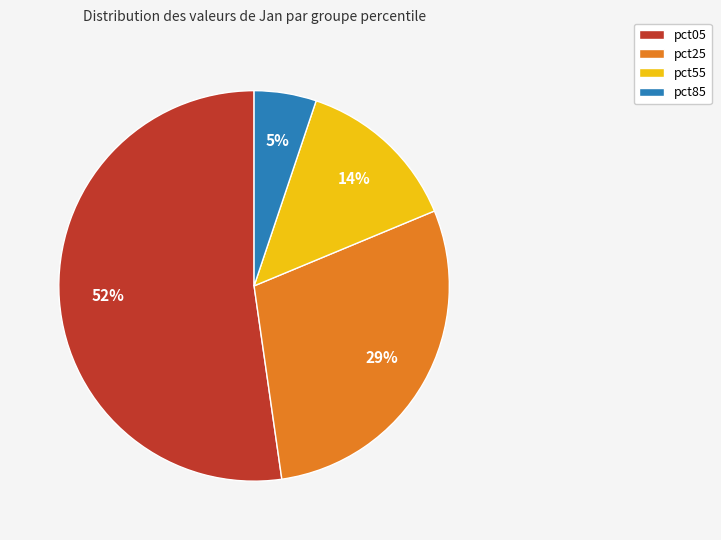

Rank the categories by value from highest to lowest.

pct05, pct25, pct55, pct85